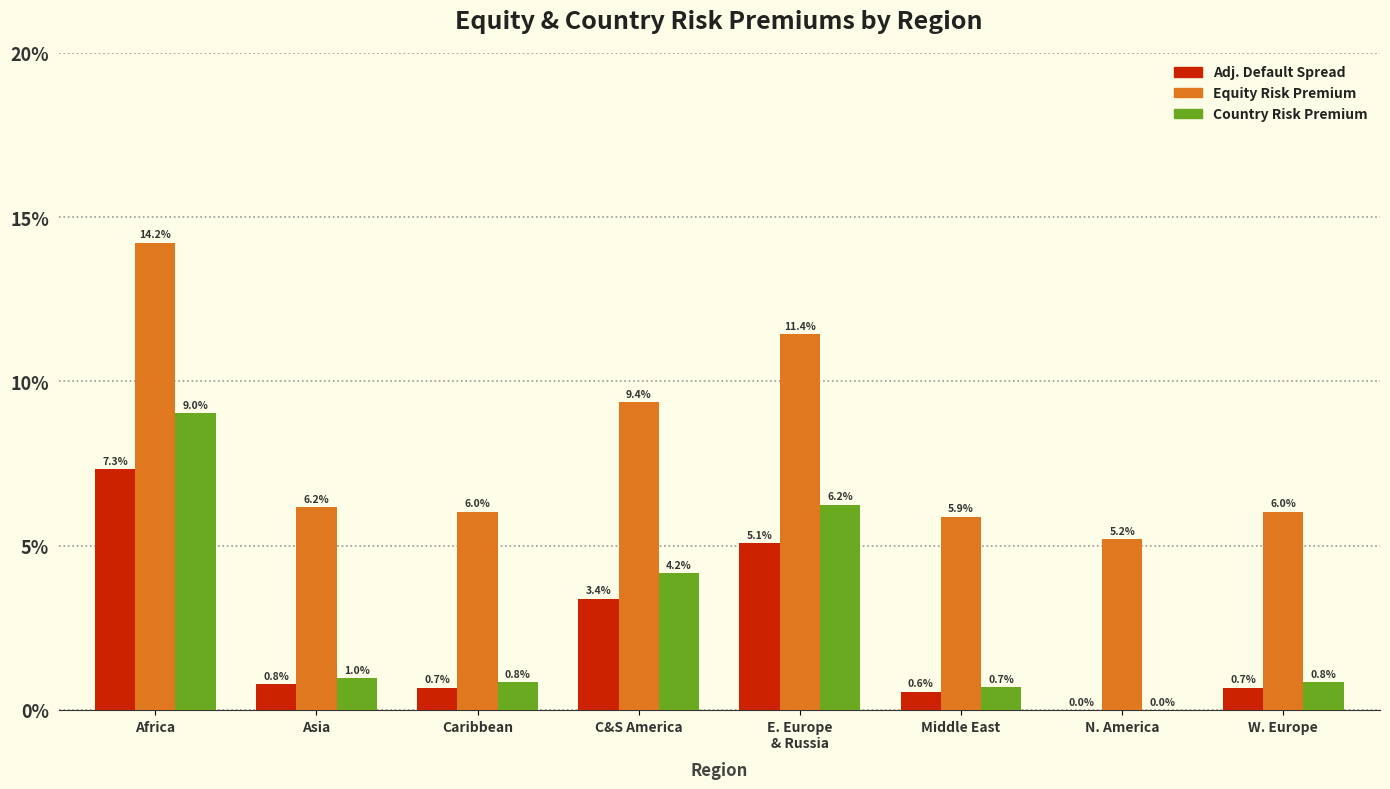

Does the chart contain stacked bars?

No